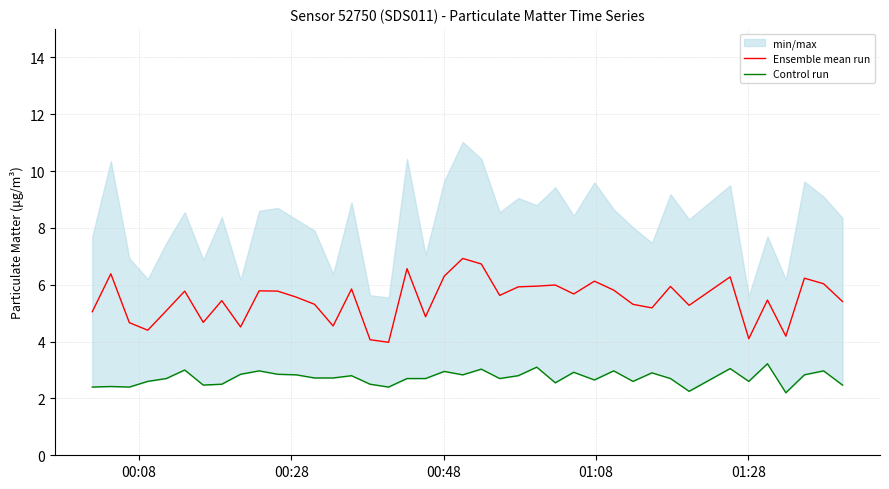

True or false: Ensemble mean run has more than 0 points higher than both neighbors.

True